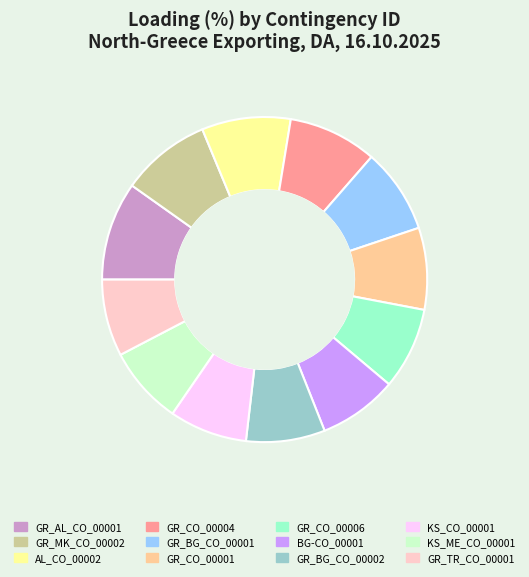

Between KS_ME_CO_00001 and GR_BG_CO_00001, which is larger?

GR_BG_CO_00001